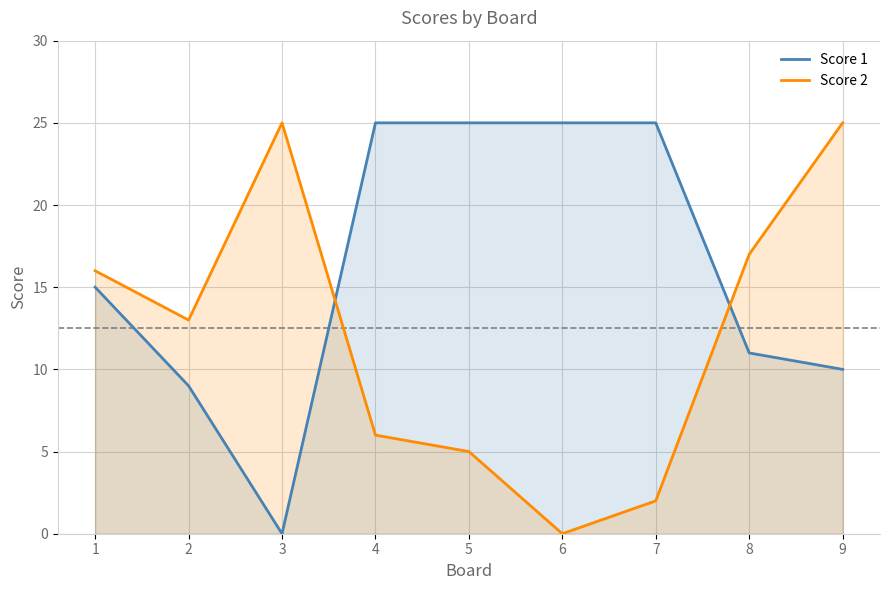

True or false: Score 1 has more than 0 interior local peaks.

False